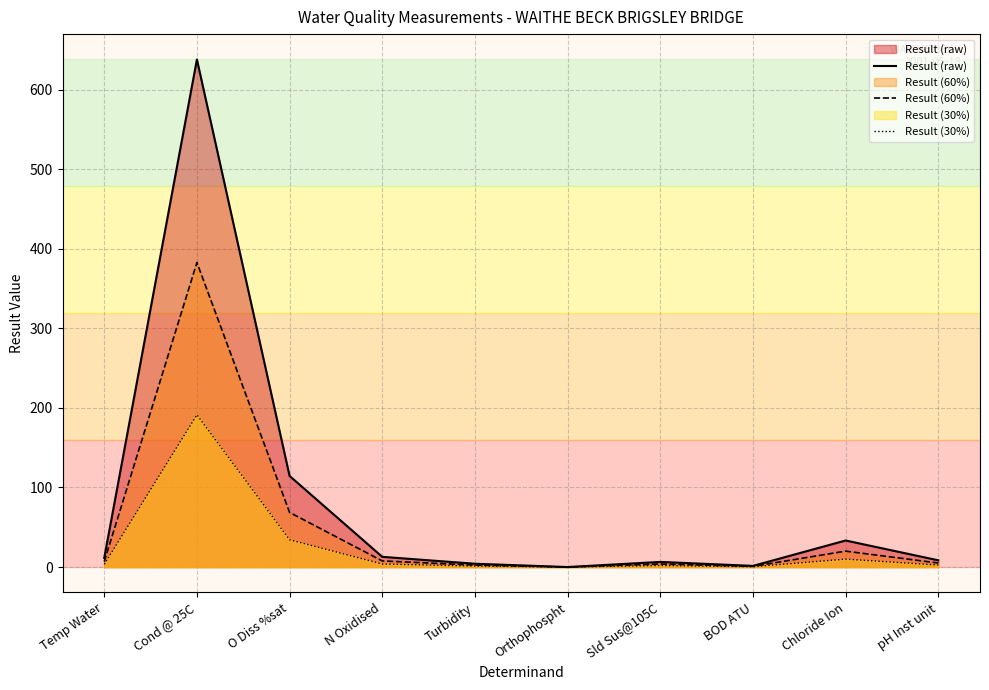

How many data points in Result (60%) are above 6?

5